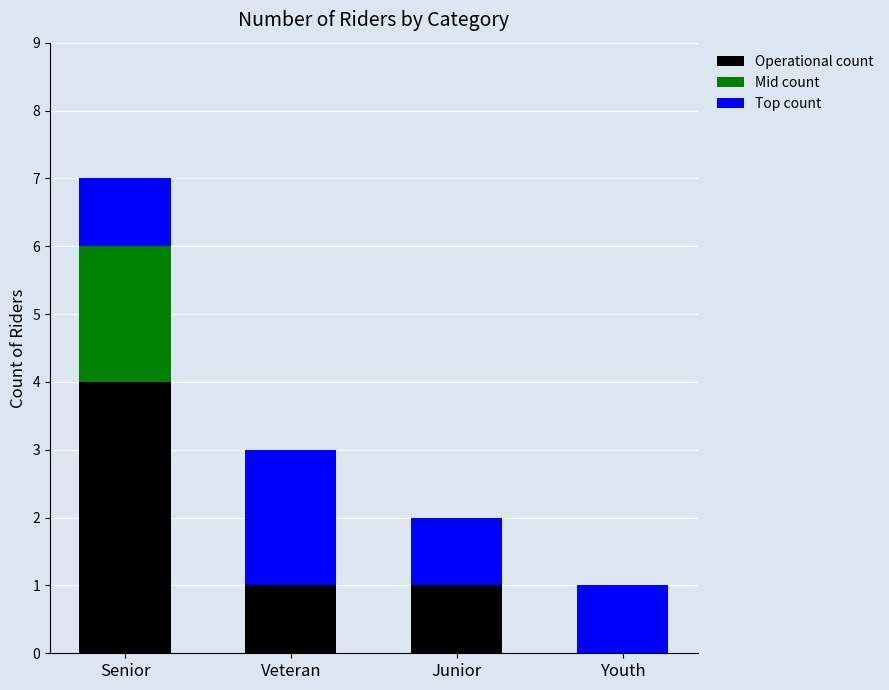

At which category is the sum across all series the highest?

Senior